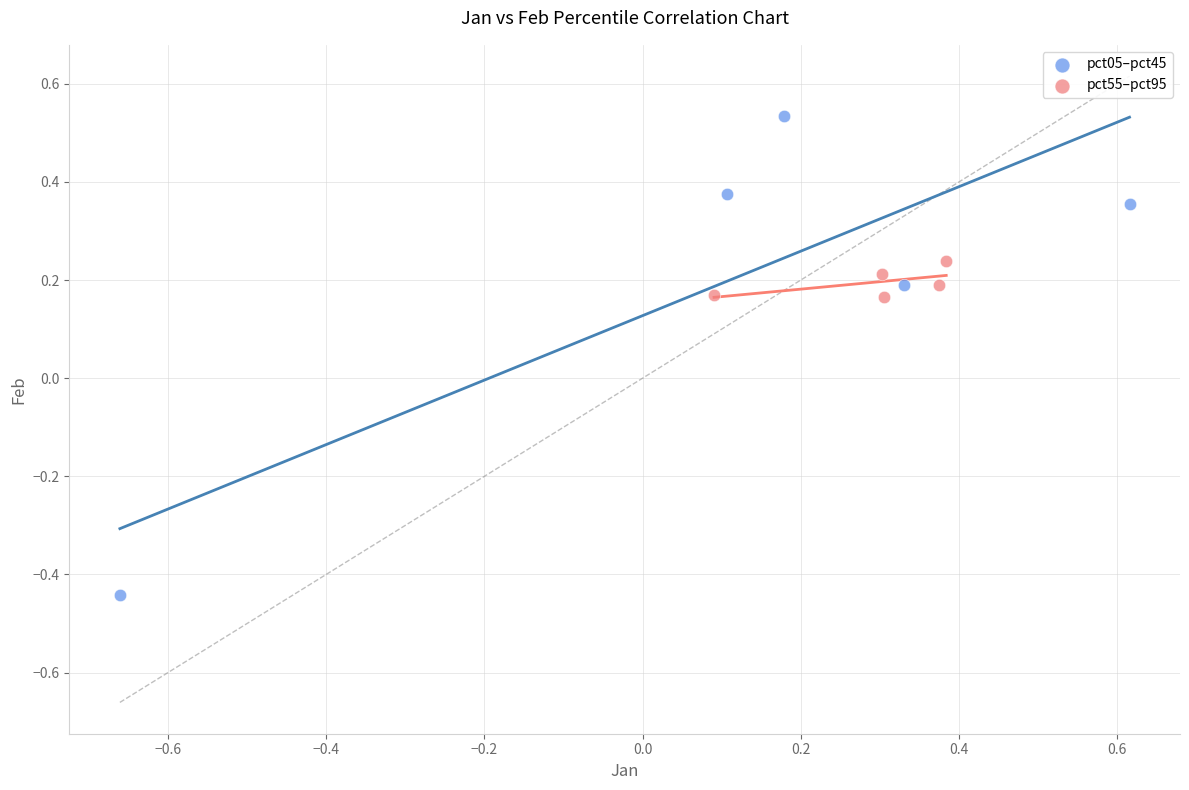

Which series contains the highest Y value?

pct05–pct45